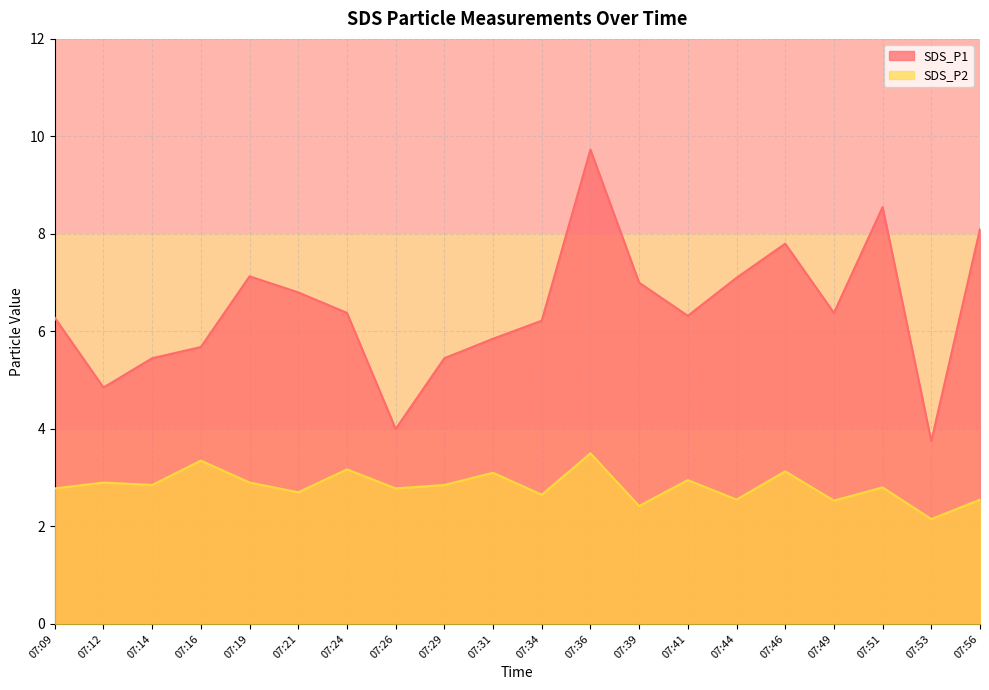

Between 07:14 and 07:53, which is larger?

07:14